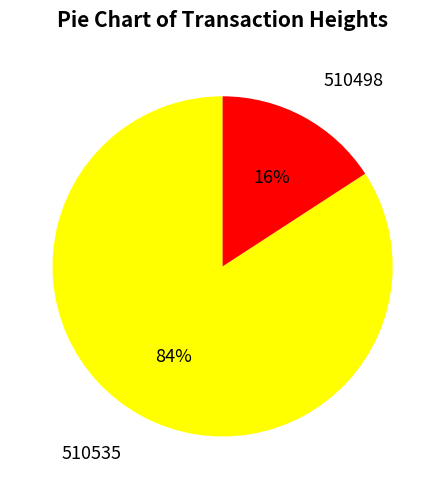

The 510498 slice represents 29% of the pie. True or false?

False